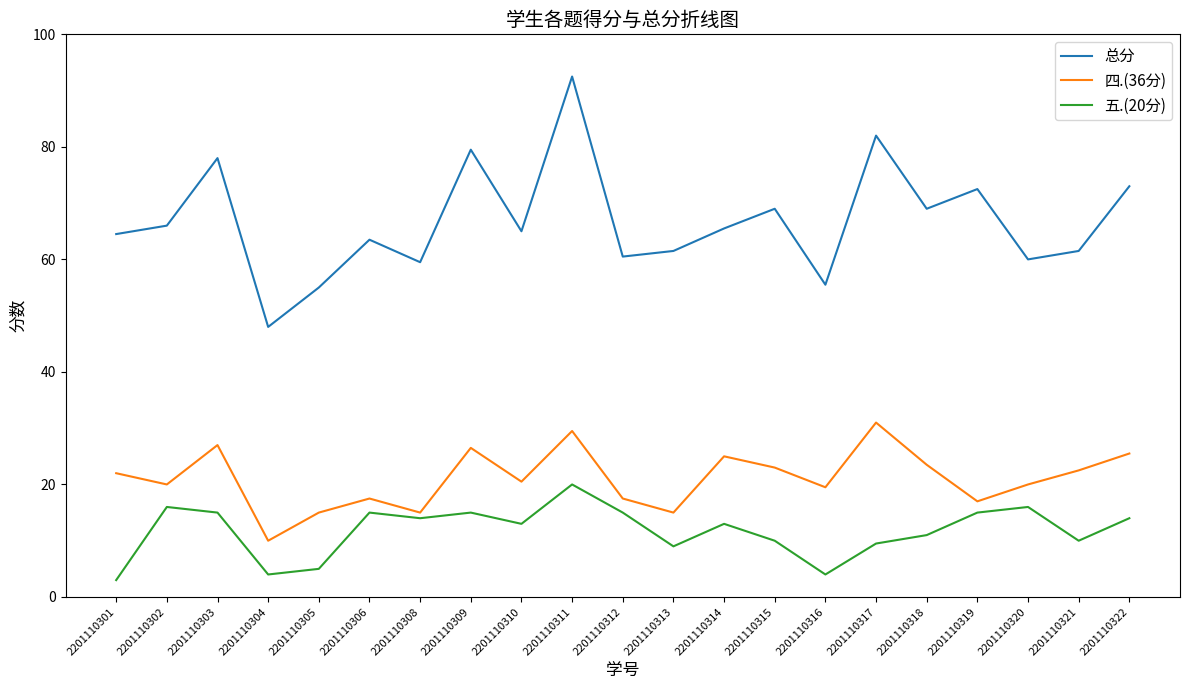

What is the sum of all 五.(20分) values?

246.5